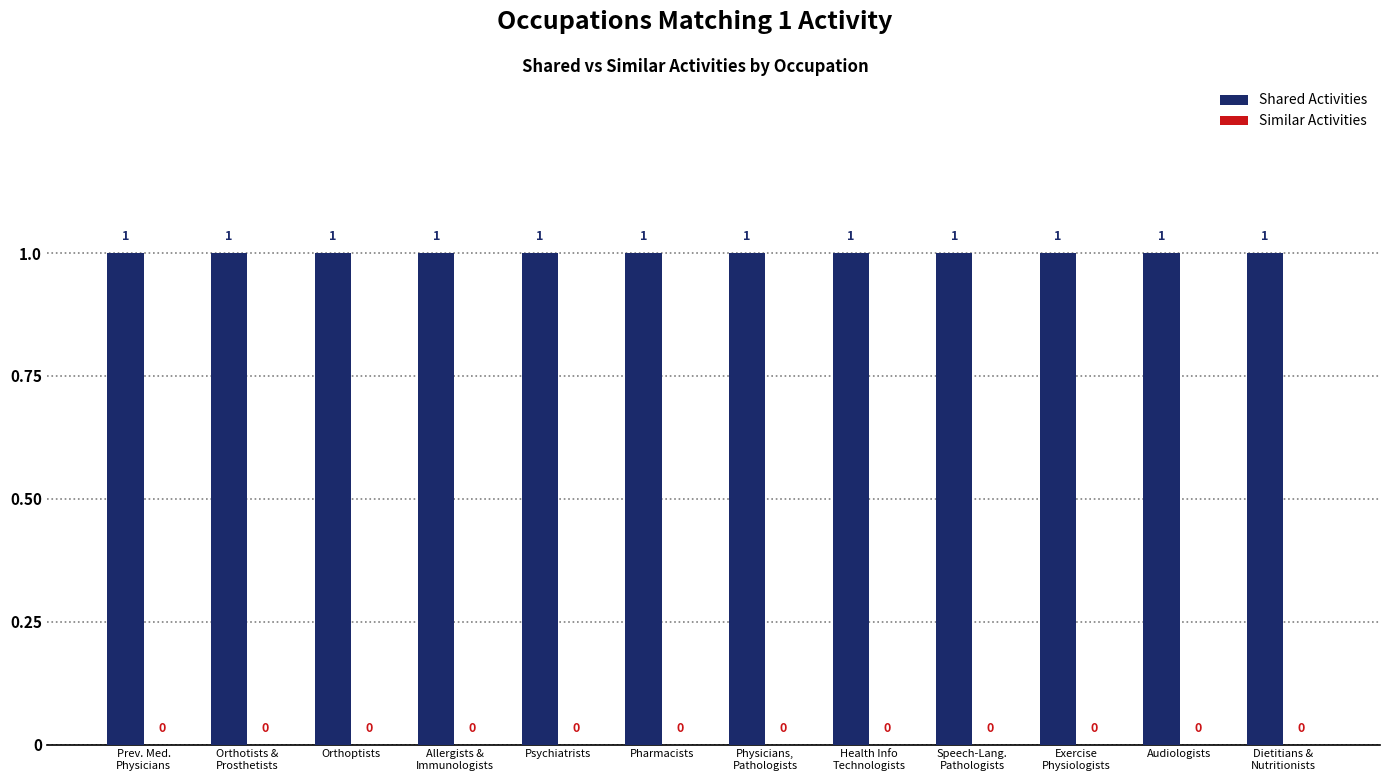

List the series in order of their overall mean, lowest first.

Similar Activities, Shared Activities